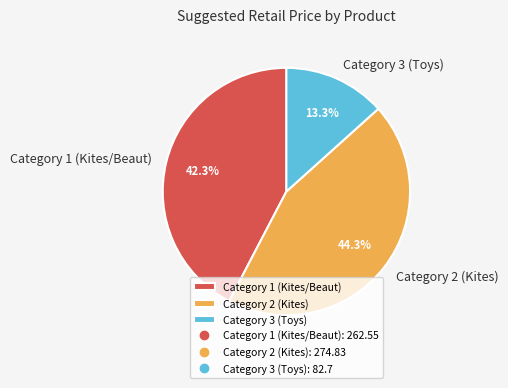

Which has a higher value, Category 2 (Kites) or Category 3 (Toys)?

Category 2 (Kites)